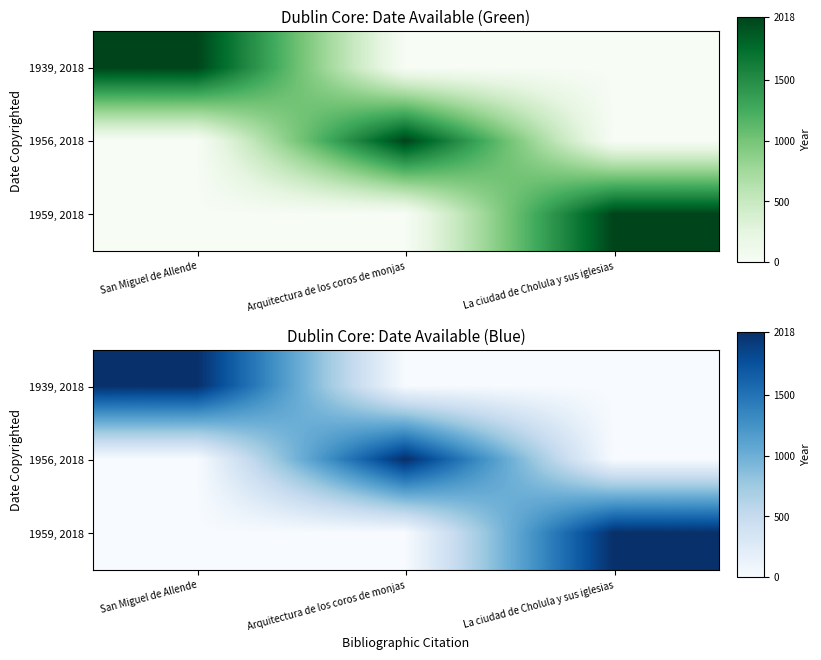

What is the total value across all series at Arquitectura de los coros de monjas?

2018